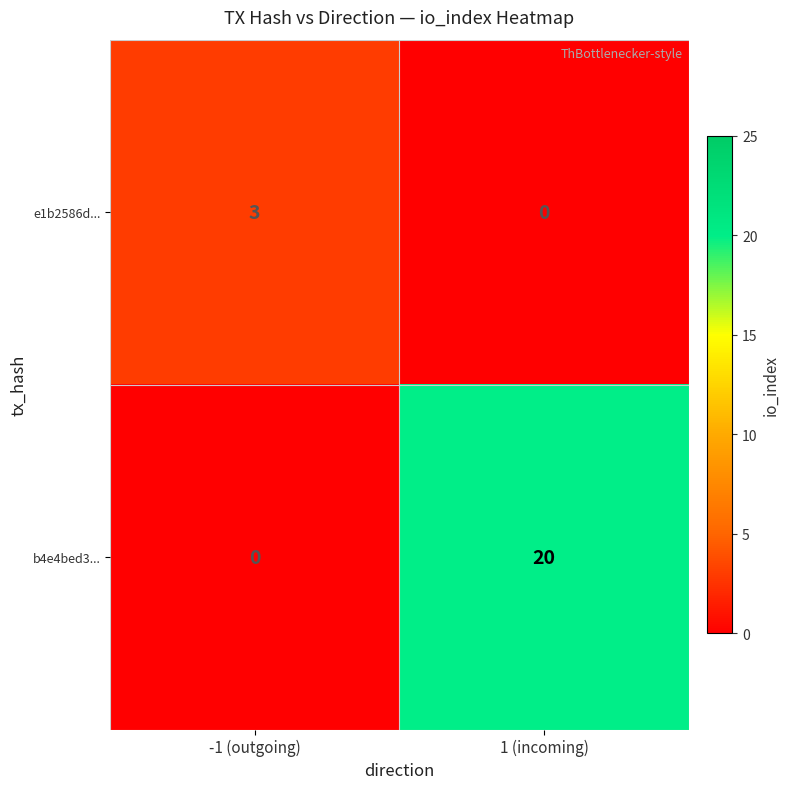

Between -1 (outgoing) and 1 (incoming), which series saw the biggest shift?

b4e4bed3...